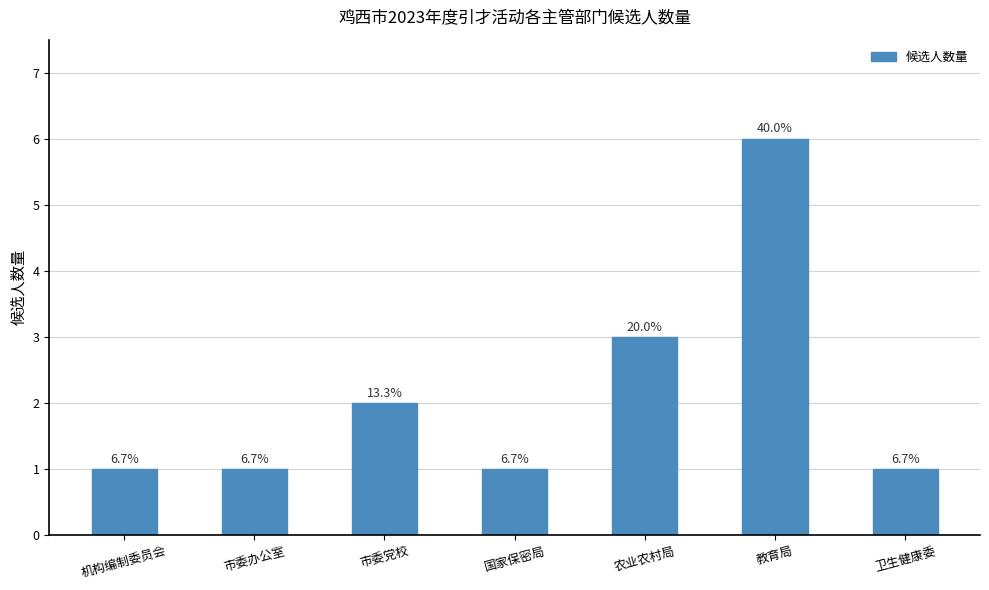

Count the values in the range 1 to 3.

6